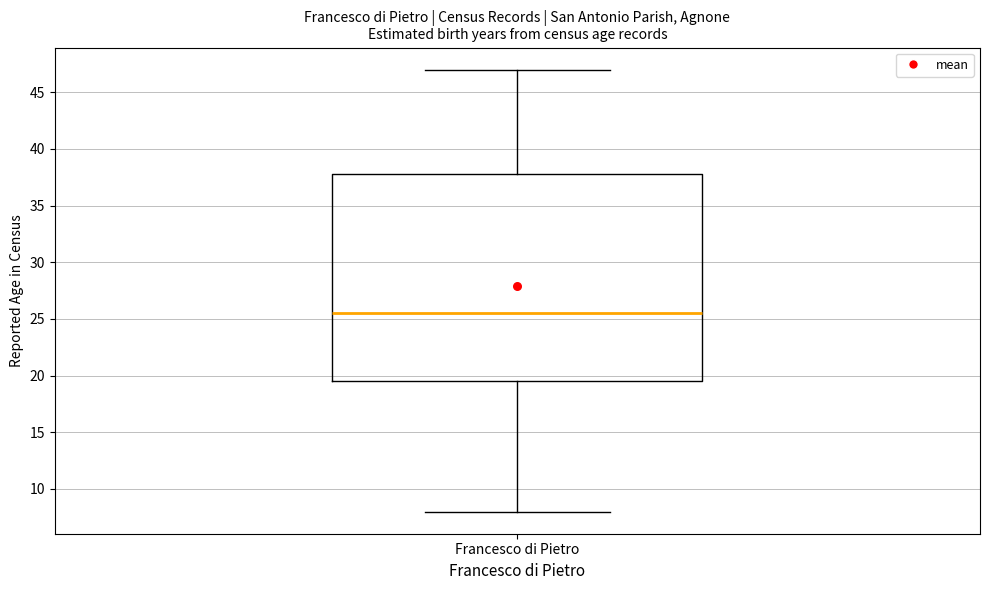

Transcribe this box plot: give where the median line is, the range the box spans, and where the two whiskers end, as read against the y-axis. The values are not printed on the chart, so give them approximately, as read against the axis.

median 25.5, box 19.5 to 38.0, whiskers 8.0 to 47.0